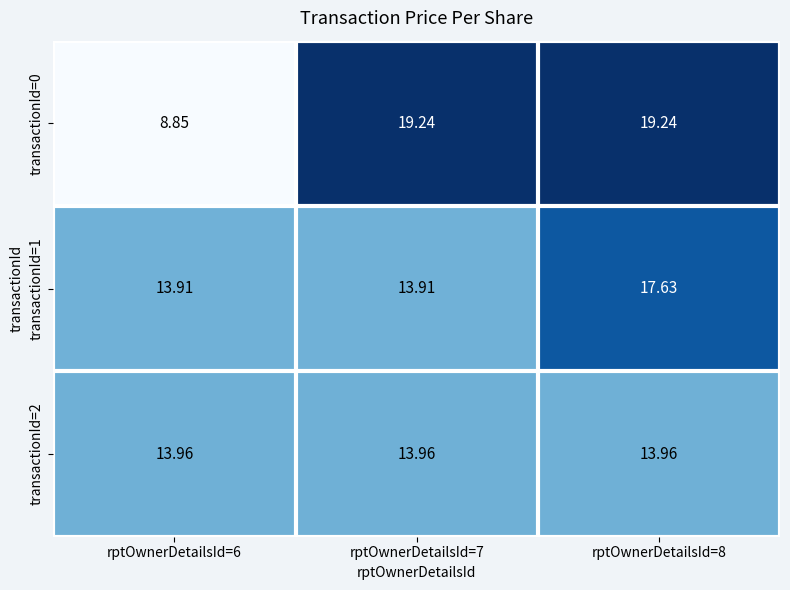

Is the value of transactionId=2 at rptOwnerDetailsId=7 greater than the value of transactionId=0 at rptOwnerDetailsId=7?

No